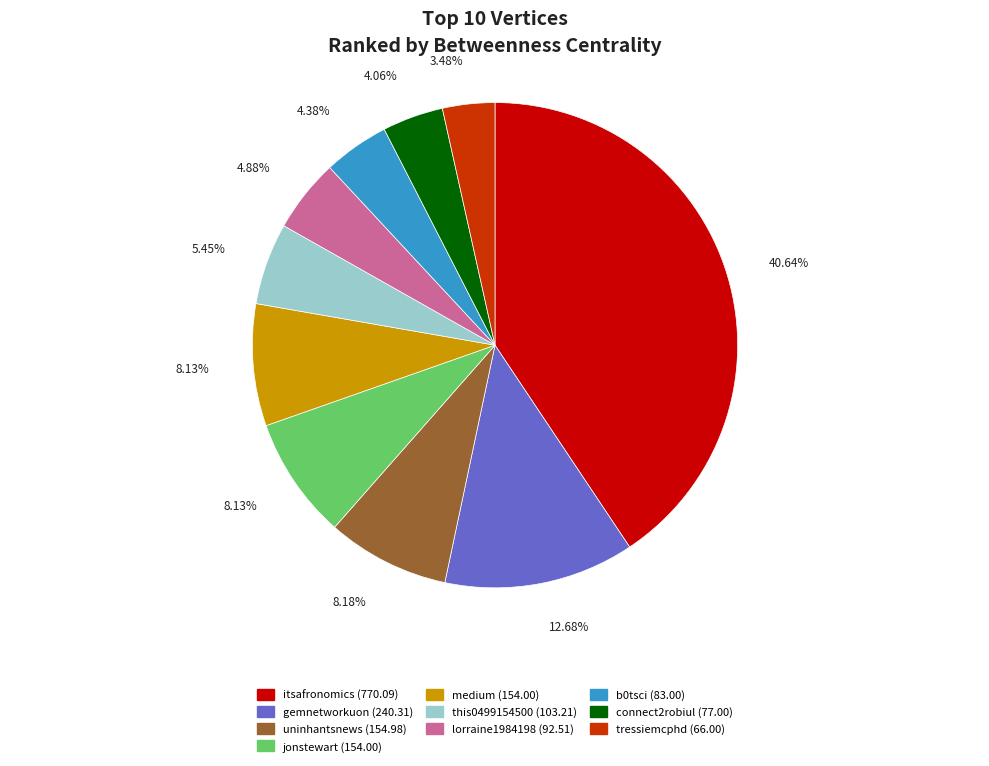

Is there any slice that represents more than half of the pie?

No